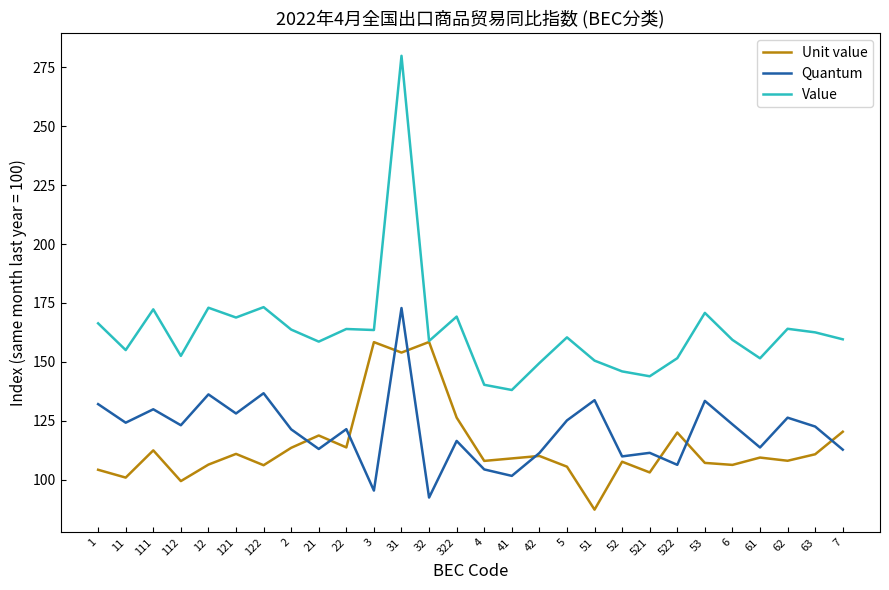

List the series in order of their peak value, lowest first.

Unit value, Quantum, Value